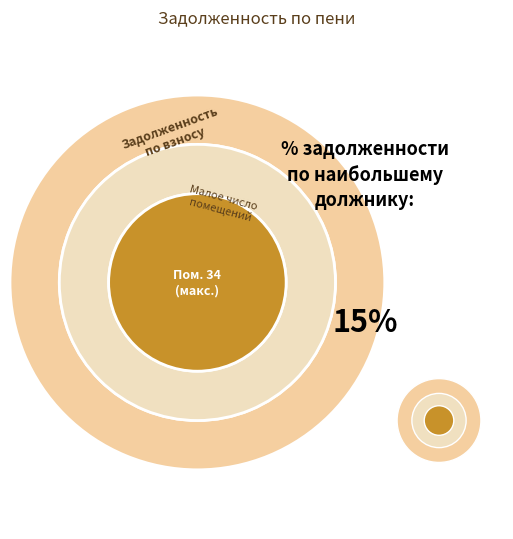

Is 6 the majority of the pie?

No